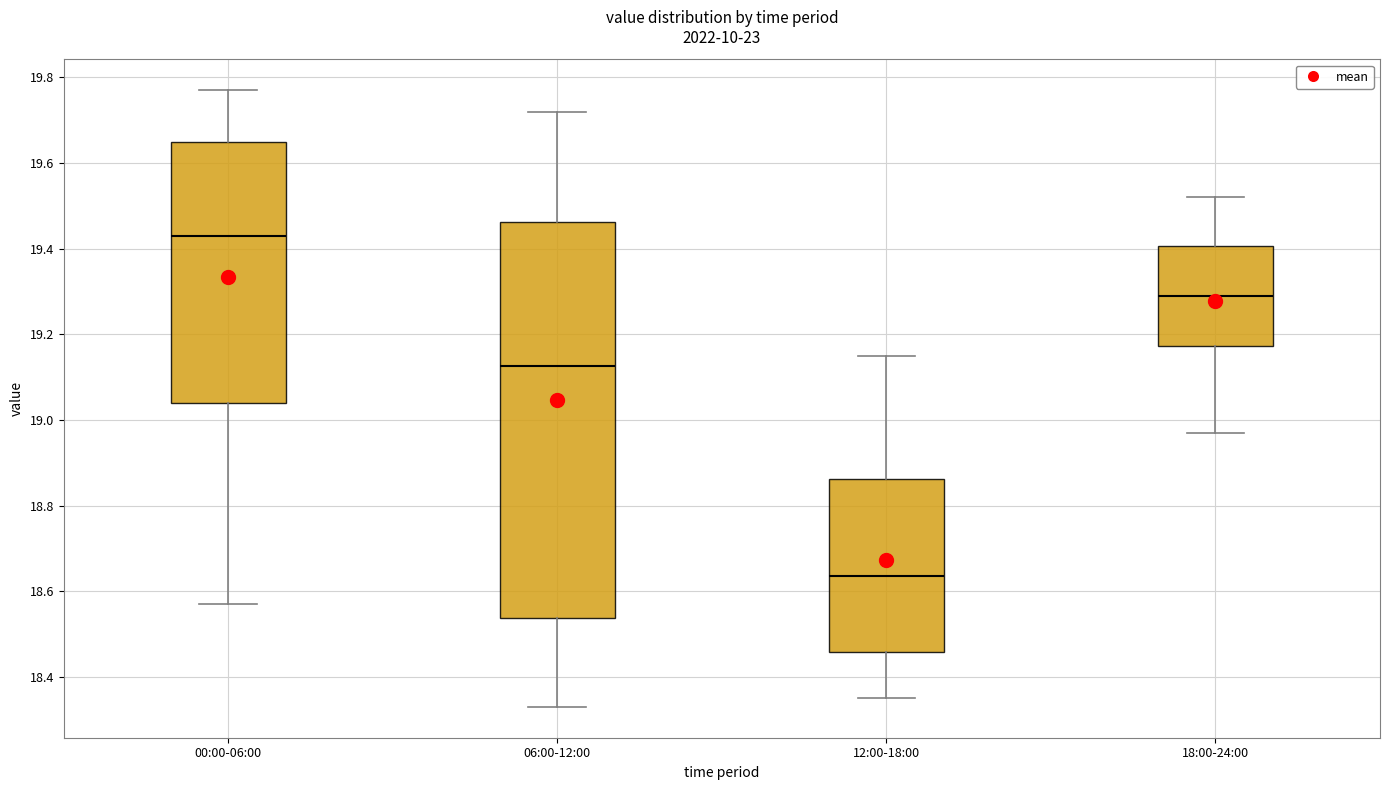

Reading left to right, transcribe this box plot: for each box, give where its median line is, the range the box spans, and where its two whiskers end, as read against the y-axis. The values are not printed on the chart, so give them approximately, as read against the axis.

00:00-06:00: median 19.44, box 19.04 to 19.66, whiskers 18.58 to 19.78
06:00-12:00: median 19.12, box 18.54 to 19.46, whiskers 18.34 to 19.72
12:00-18:00: median 18.64, box 18.46 to 18.86, whiskers 18.36 to 19.16
18:00-24:00: median 19.30, box 19.18 to 19.40, whiskers 18.98 to 19.52